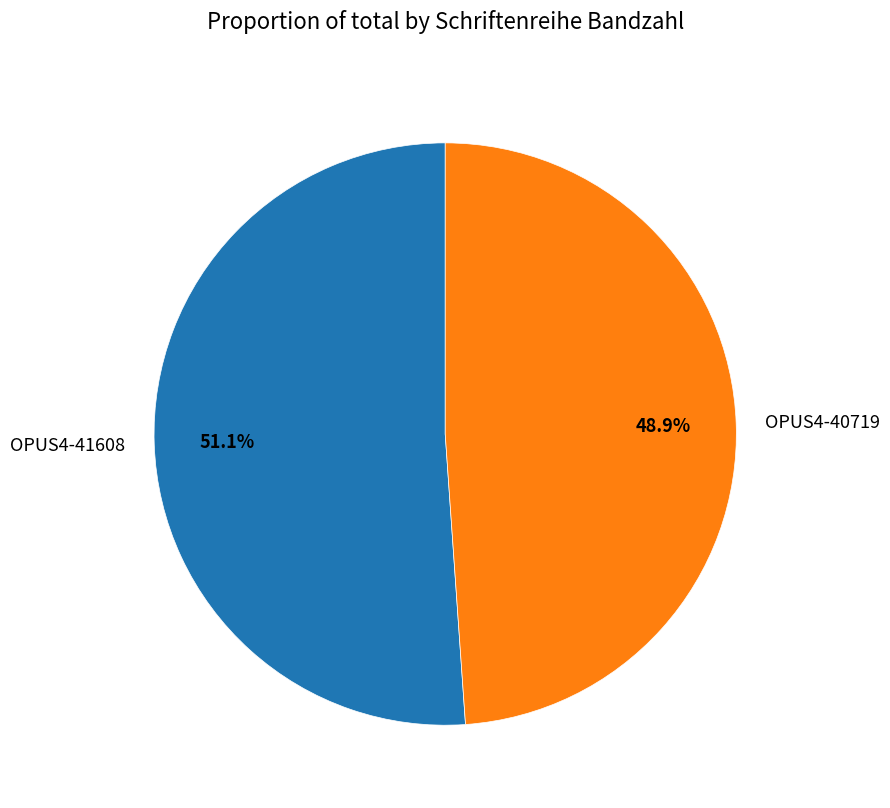

To the nearest percent, what is the combined percentage of OPUS4-41608 and OPUS4-40719?

100%